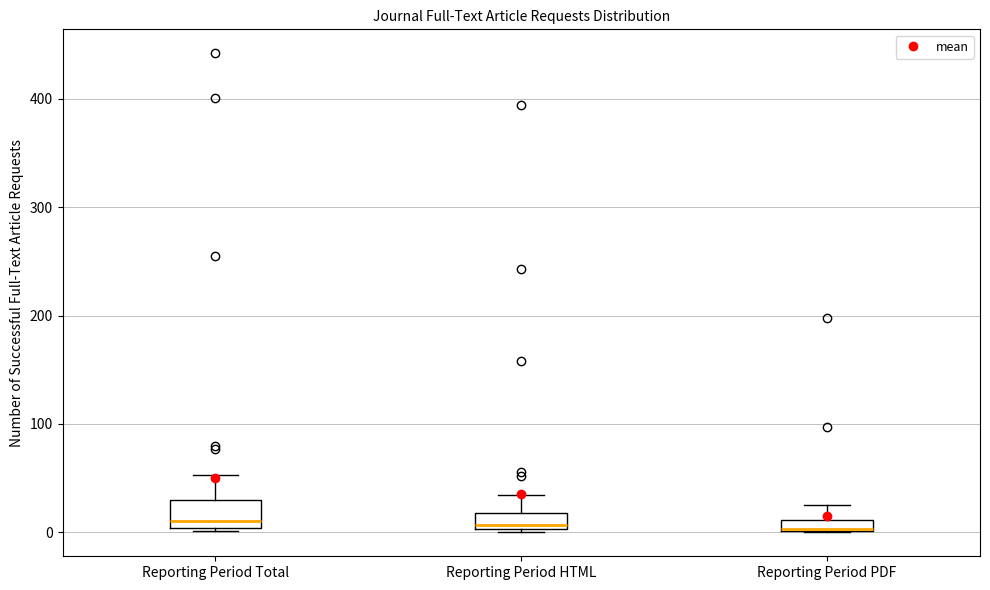

Where is the upper edge of the box for Reporting Period PDF on the y-axis? The values are not printed on the chart, so give them approximately, as read against the axis.

10